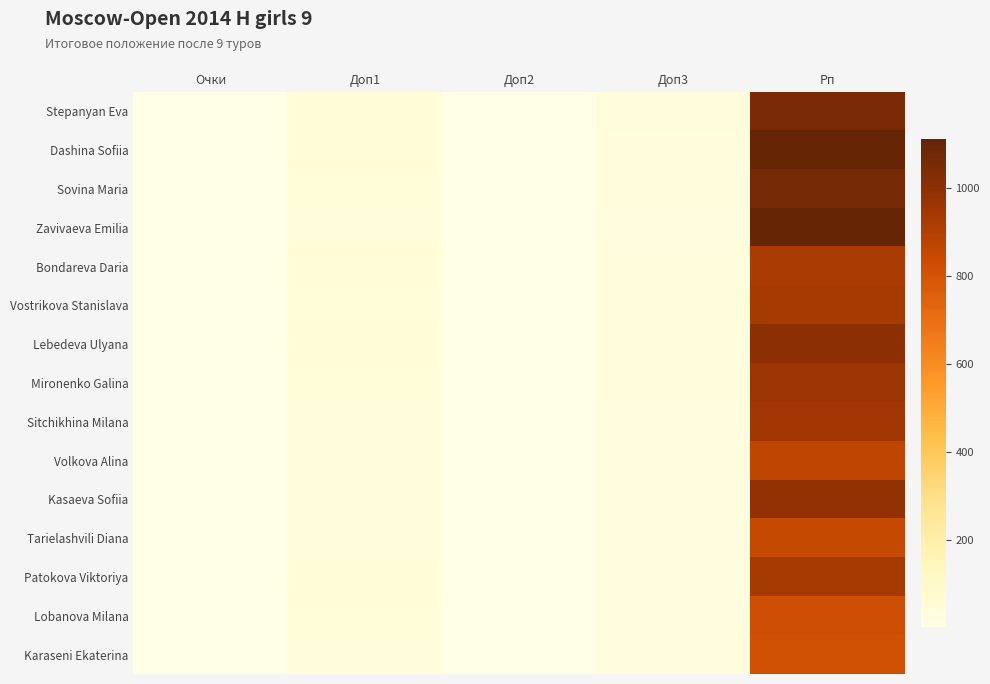

What is the greatest value displayed?

1110.0